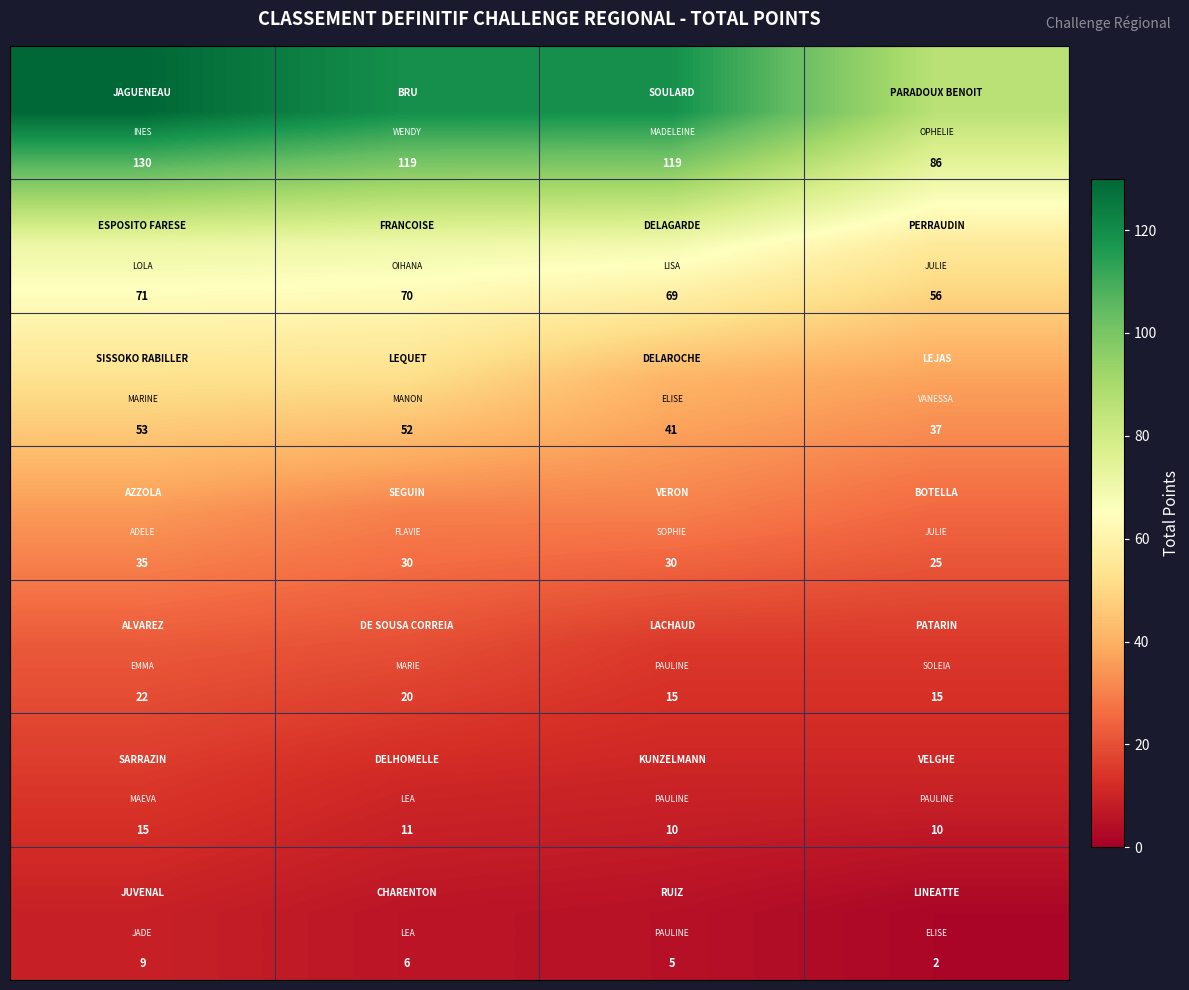

At how many categories does at least one series exceed 13?

4